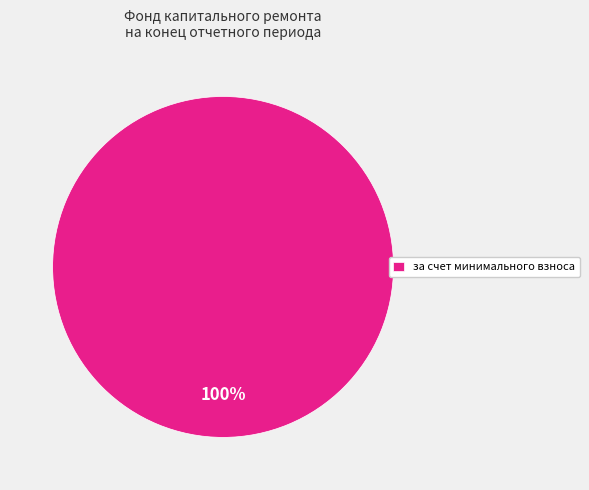

Rank the categories by value from highest to lowest.

за счет минимального взноса